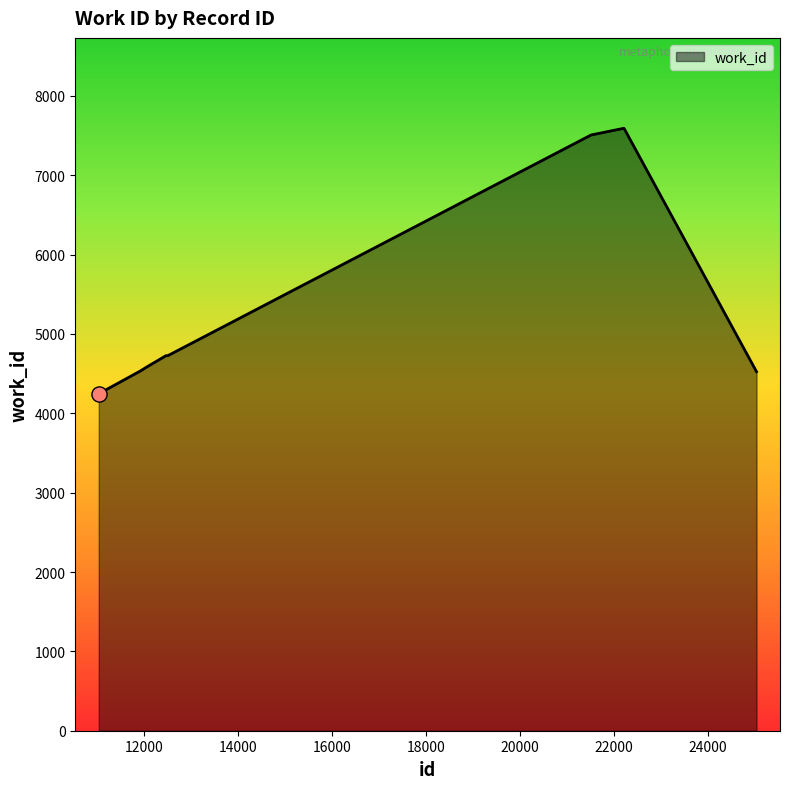

What is the maximum value shown in the chart?

7593